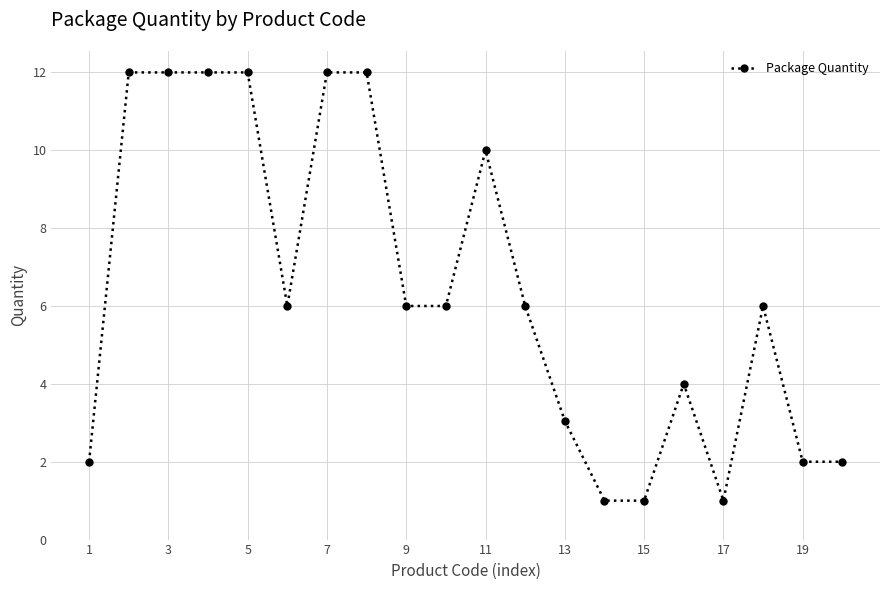

What is the maximum value shown in the chart?

12.0